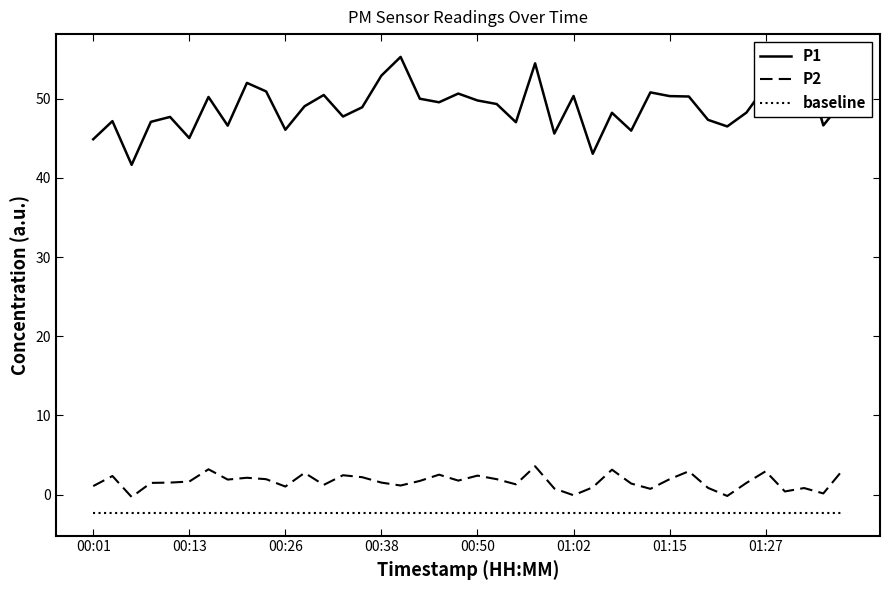

Which series has the widest spread of values?

P1